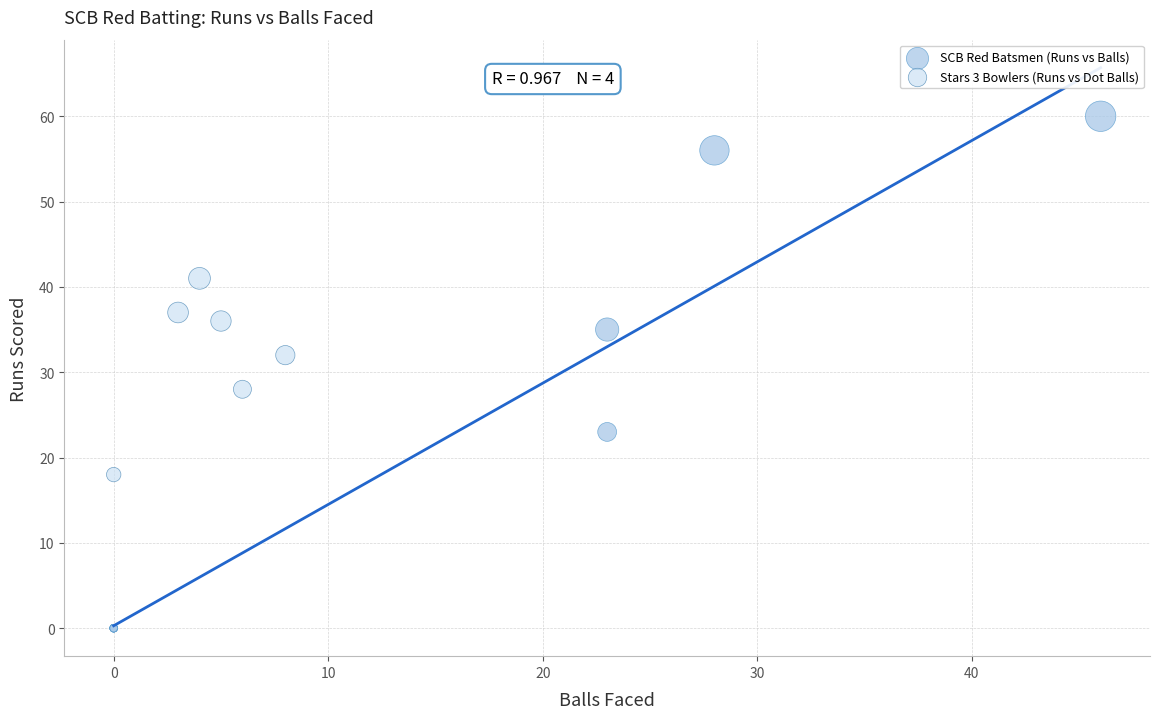

Which series reaches the minimum Y coordinate?

SCB Red Batsmen (Runs vs Balls)